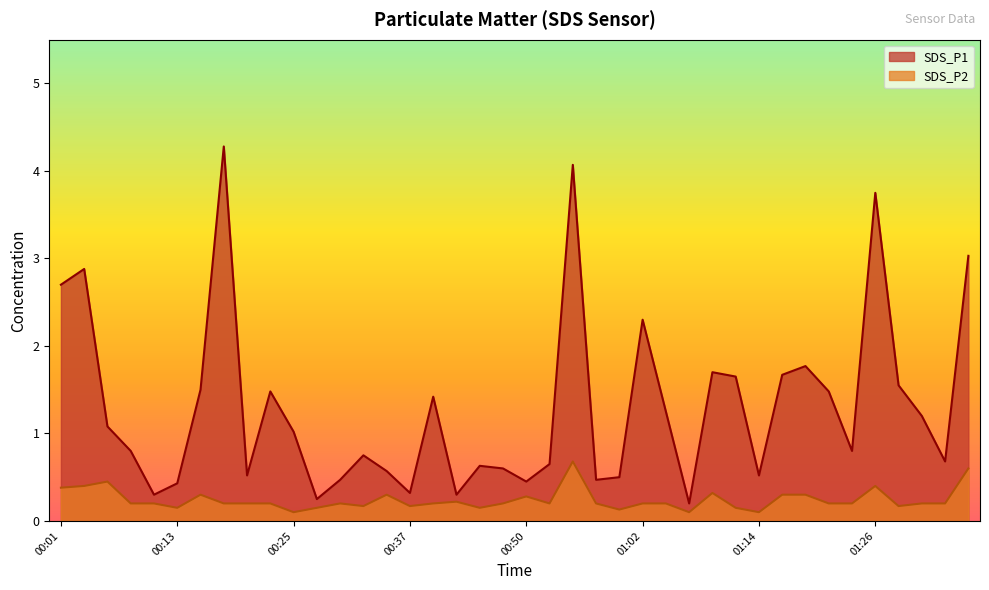

At which category is the sum across all series the highest?

00:54